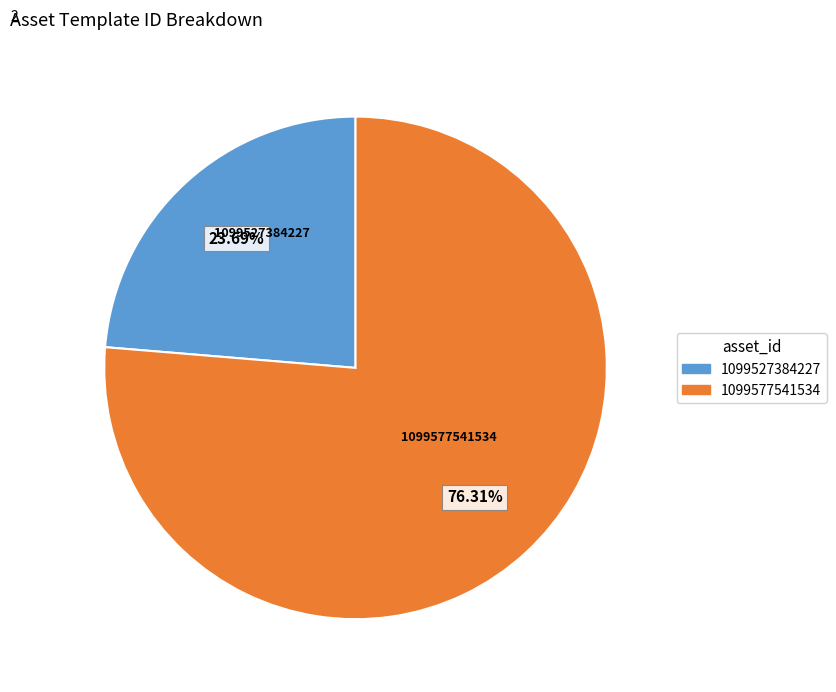

What percentage is NOT represented by 1099577541534?

23.7%